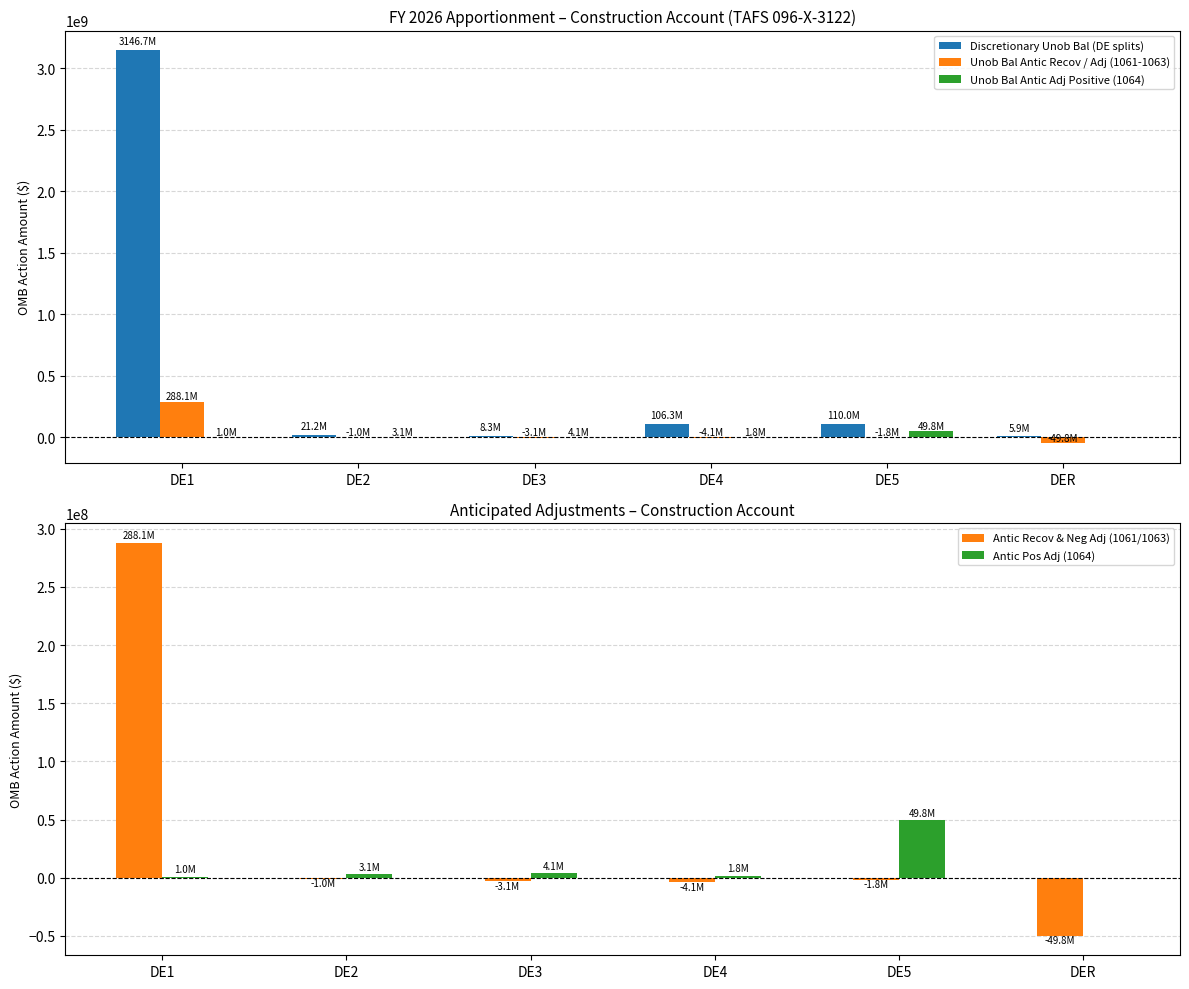

Which series changed the most between DE4 and DE5?

Unob Bal Antic Adj Positive (1064)